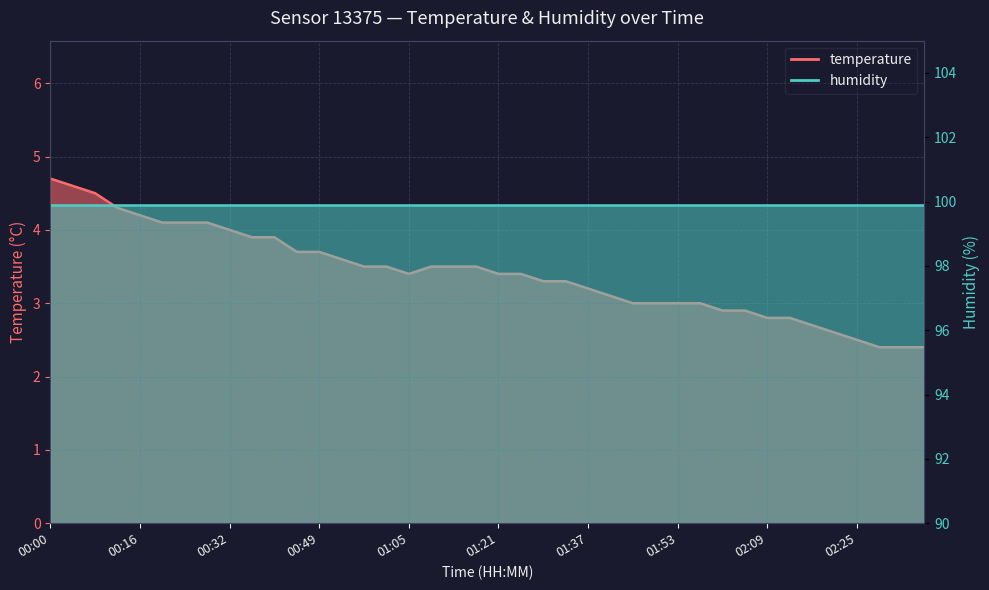

Reading right to left, transcribe all the data shown in this chart.

2.4	2.4	2.4	2.5	2.6	2.7	2.8	2.8	2.9	2.9	3.0	3.0	3.0	3.0	3.1	3.2	3.3	3.3	3.4	3.4	3.5	3.5	3.5	3.4	3.5	3.5	3.6	3.7	3.7	3.9	3.9	4.0	4.1	4.1	4.1	4.2	4.3	4.5	4.6	4.7